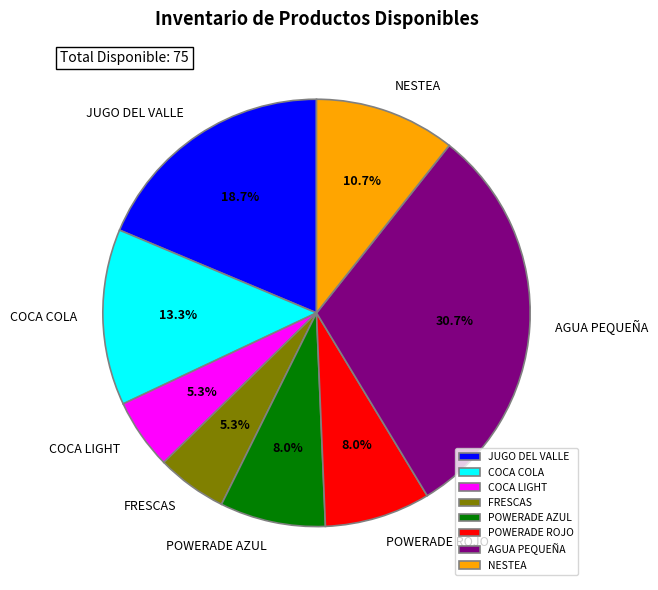

What percentage is the NESTEA slice, to the nearest percent?

11%